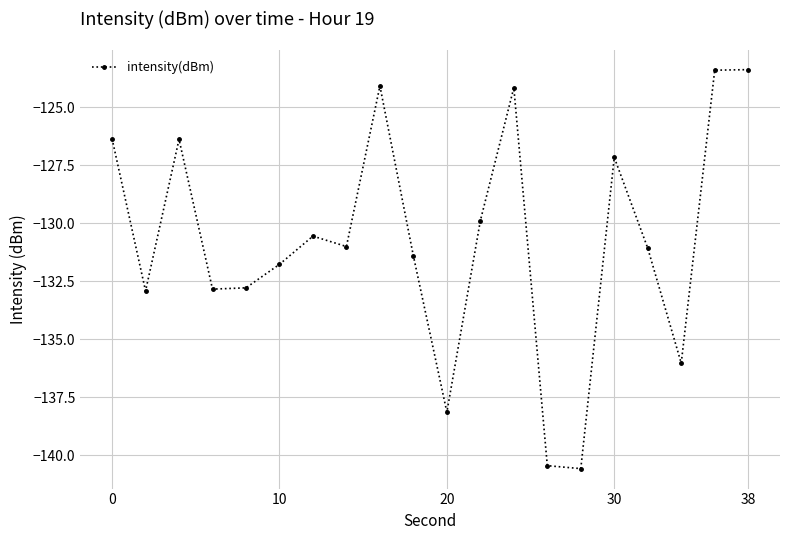

True or false: there are more than 0 points higher than both neighbors.

True